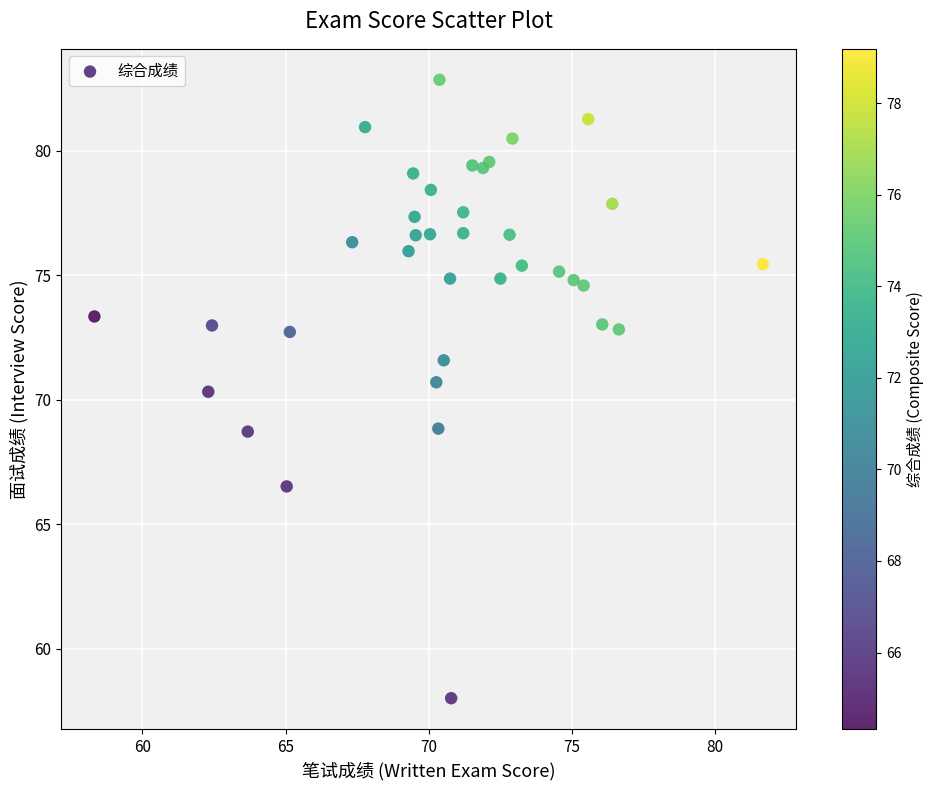

What Y value in the scatter plot is closest to 70?

70.3